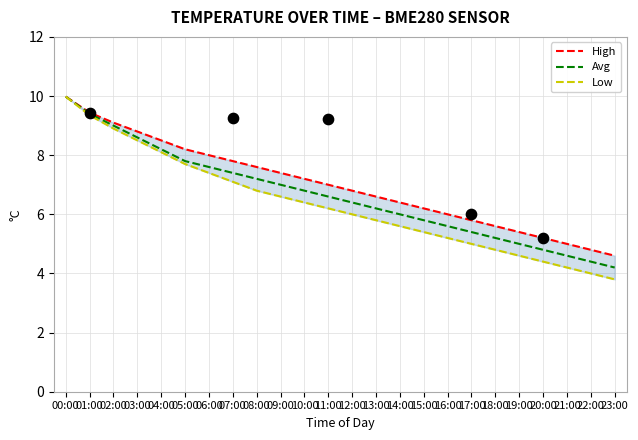

Which series contains the highest Y value?

High